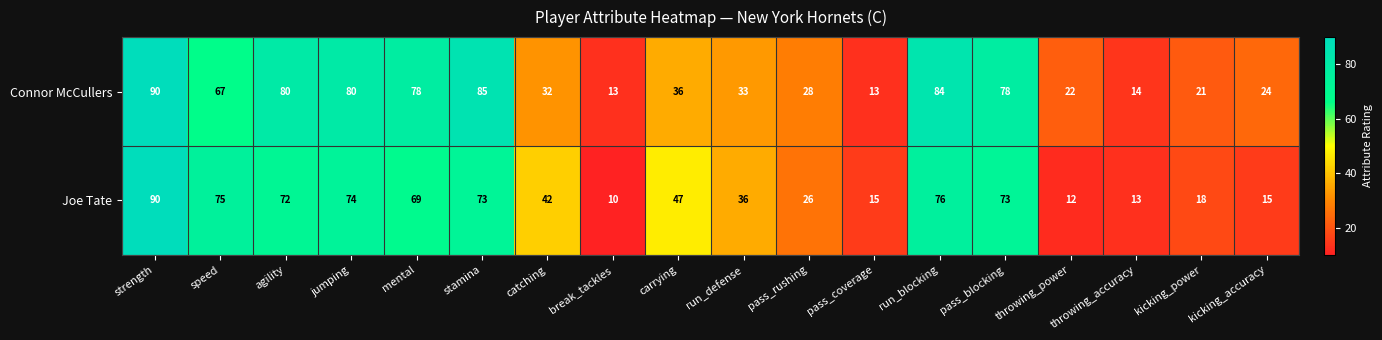

What is the minimum value for Connor McCullers?

13